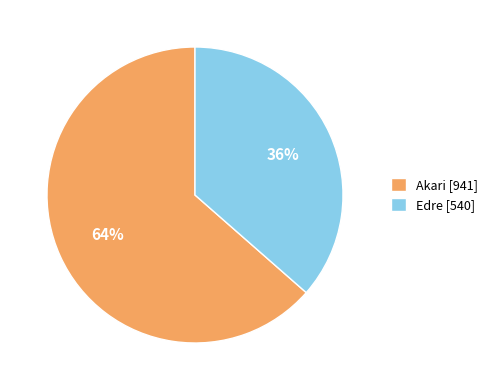

Count the number of slices in the pie.

2